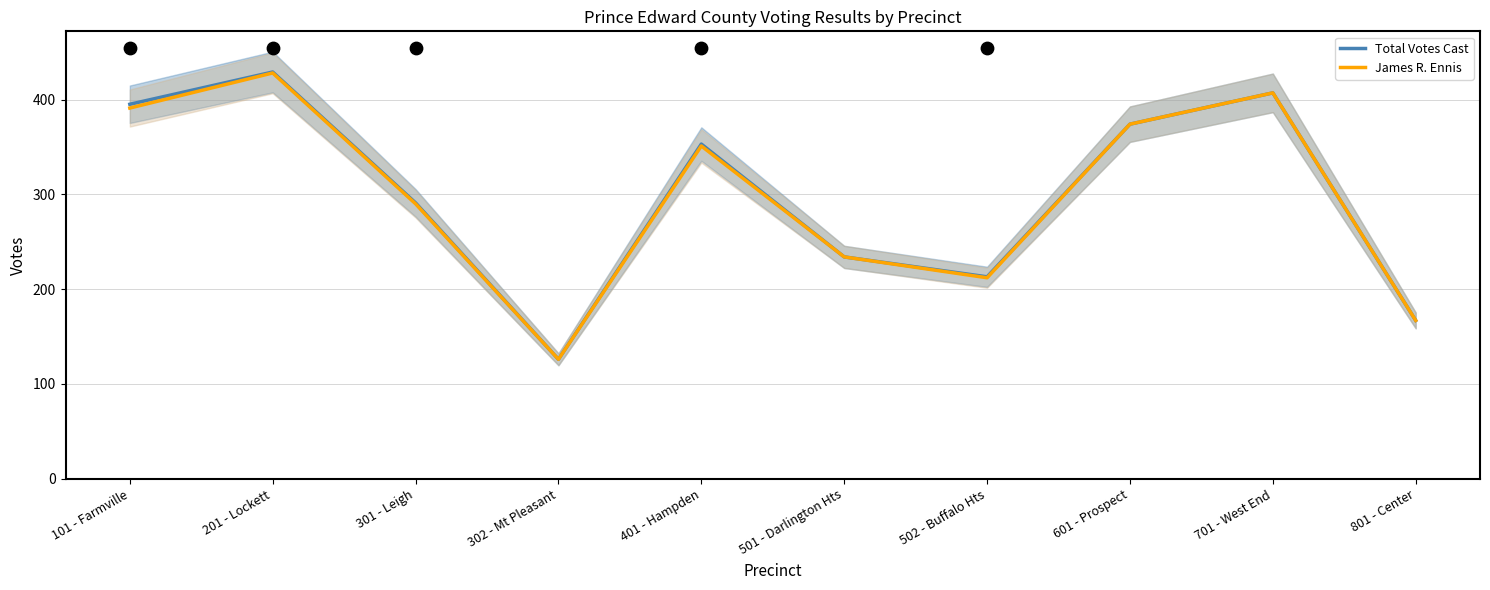

Is the value of James R. Ennis at 601 - Prospect greater than the value of Total Votes Cast at 501 - Darlington Hts?

Yes